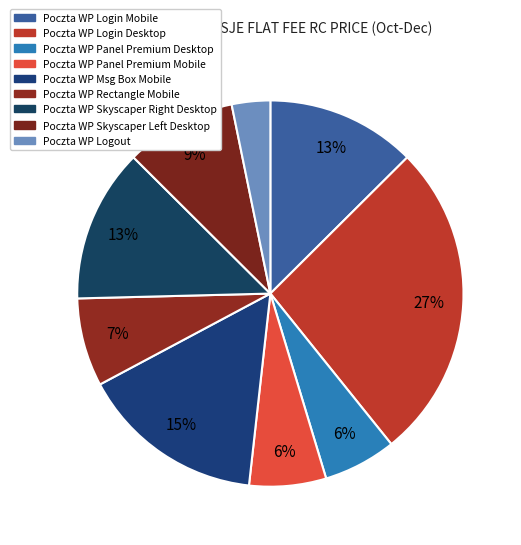

What is the largest slice in the pie chart?

Poczta WP Login Desktop